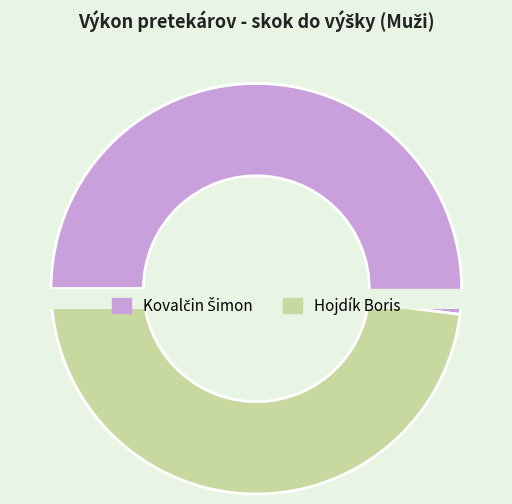

How much of the chart is everything except Kovalčin Šimon?

48.0%